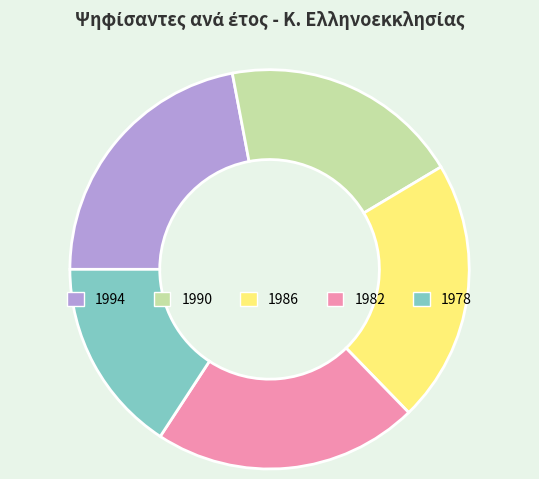

True or false: 1978 accounts for 16% of the total.

True